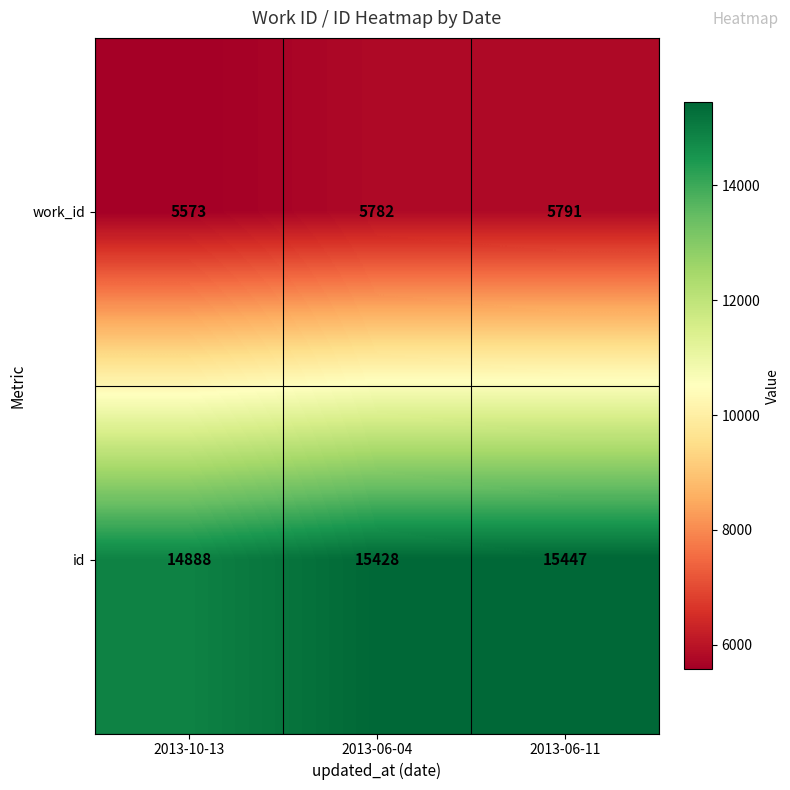

List the labels in order of id value, smallest first.

2013-10-13, 2013-06-04, 2013-06-11